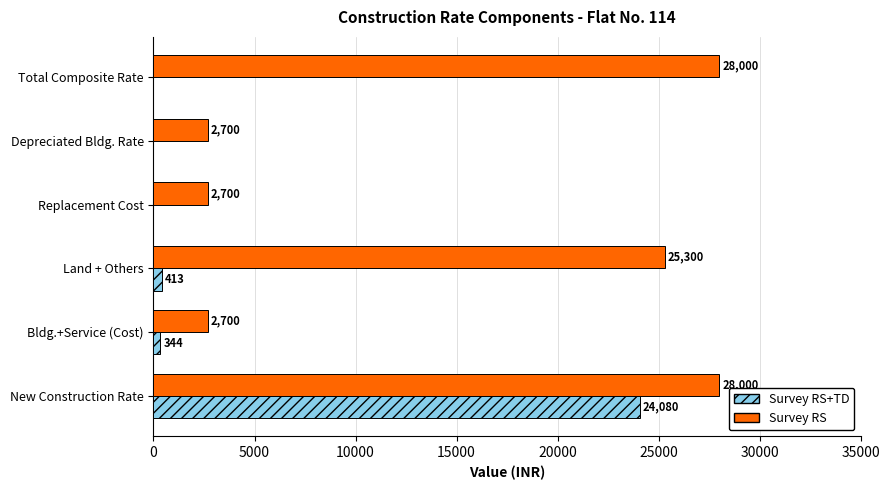

At which label is Survey RS closest to 15350?

Land + Others